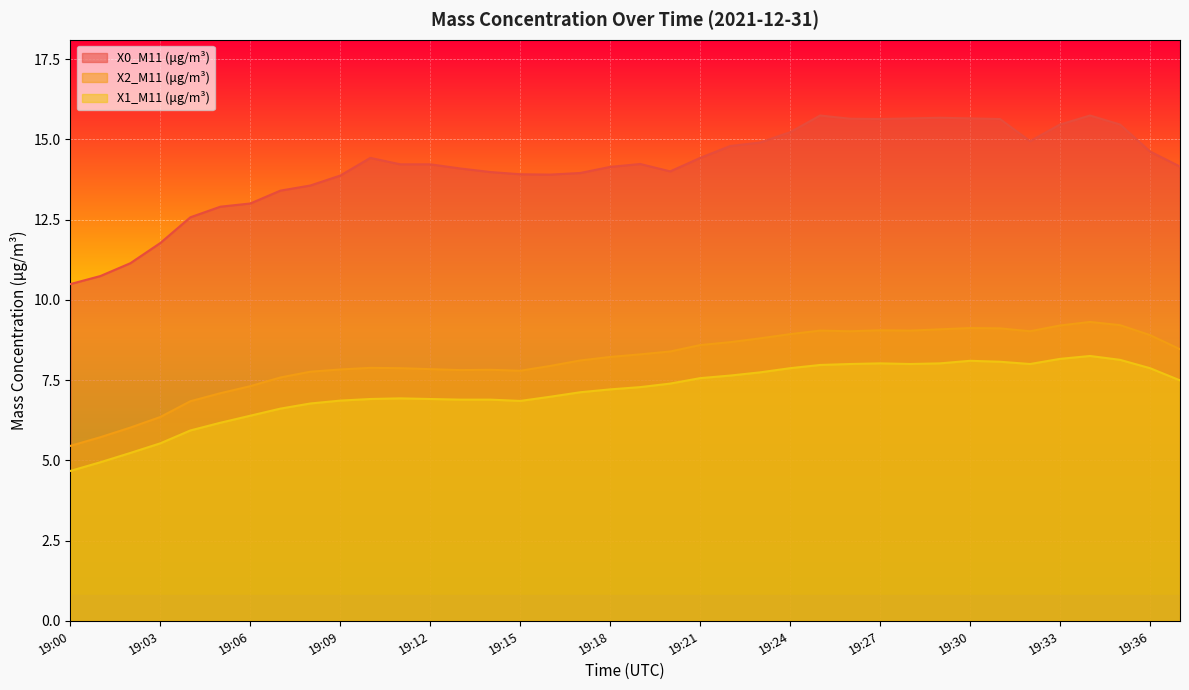

What is the lowest value of the X1_M11 (μg/m³) series?

4.7